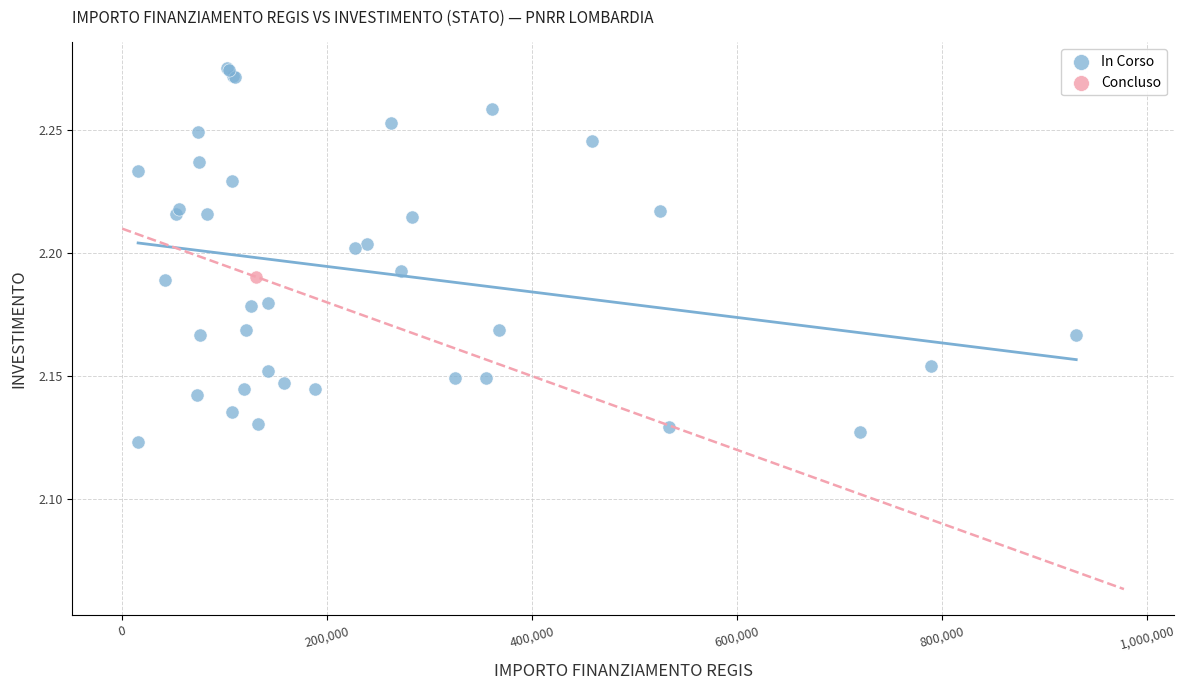

What are all the series names shown in the legend?

In Corso, Concluso